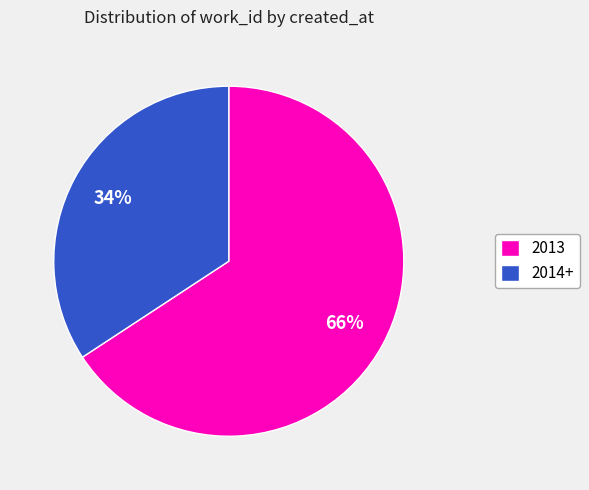

To the nearest percent, what is the combined percentage of 2014+ and 2013?

100%